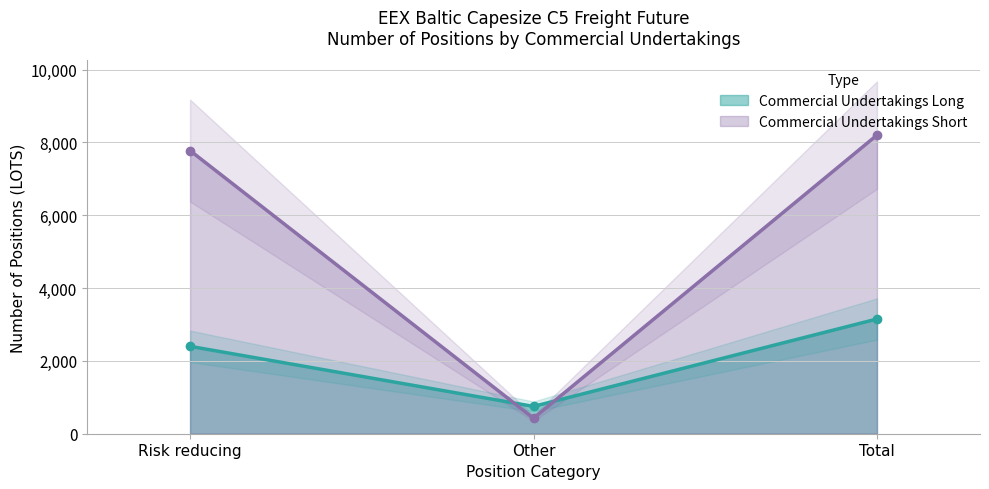

What is the sum of the Commercial Undertakings Long values at Risk reducing and Total?

5550